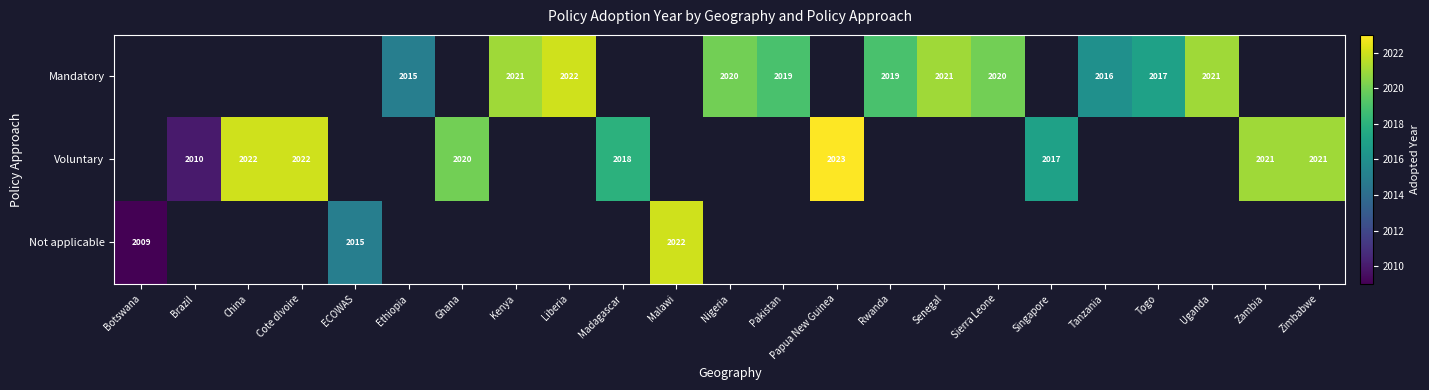

The Mandatory series shows 2016 at Tanzania. True or false?

True